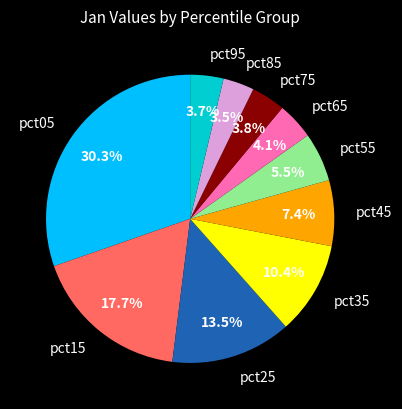

Is there any slice that represents more than half of the pie?

No